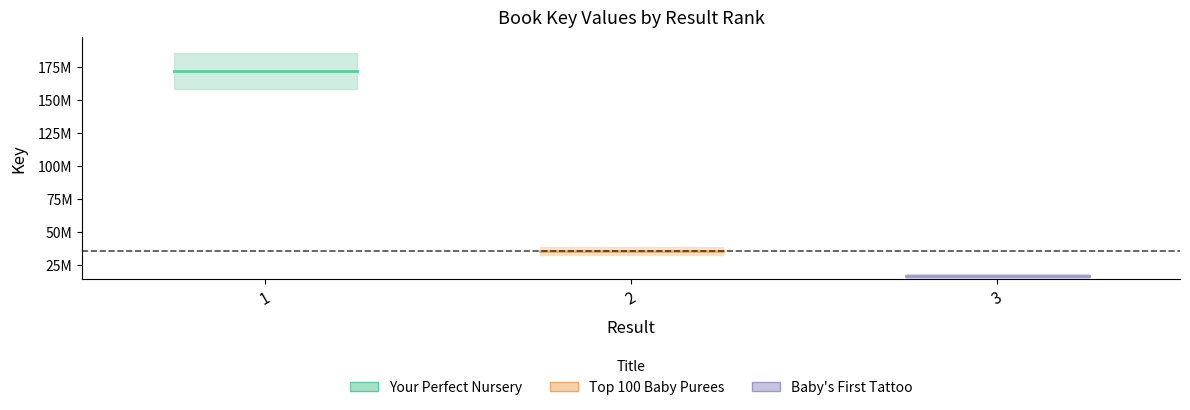

What are all the series names shown in the legend?

Your Perfect Nursery, Top 100 Baby Purees, Baby's First Tattoo